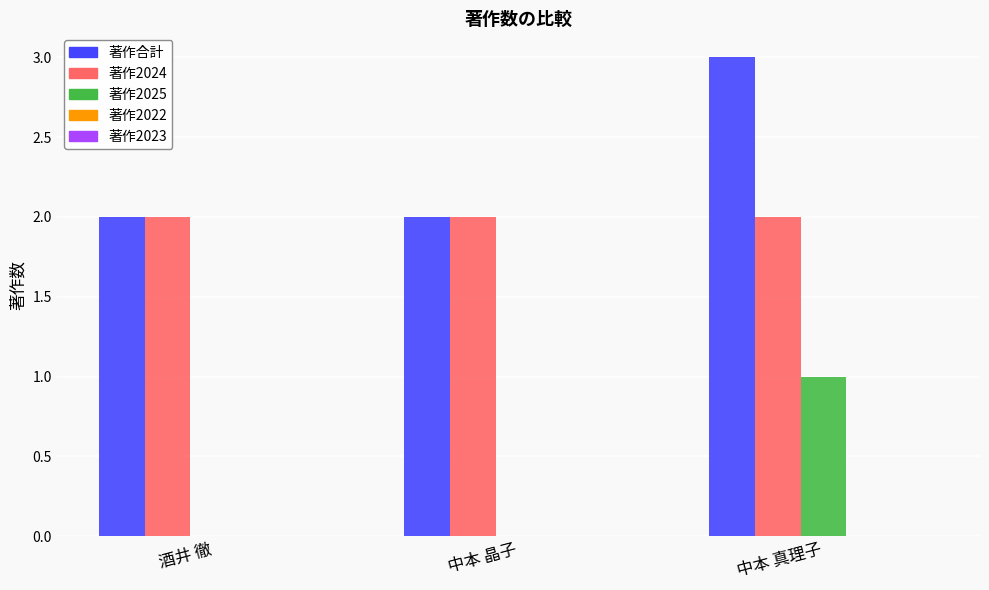

What is the maximum value shown in the chart?

3